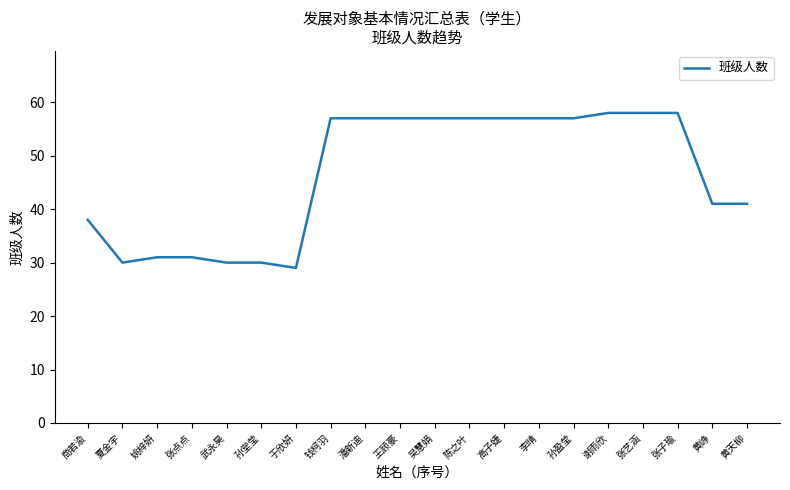

What is the minimum value shown in the chart?

29